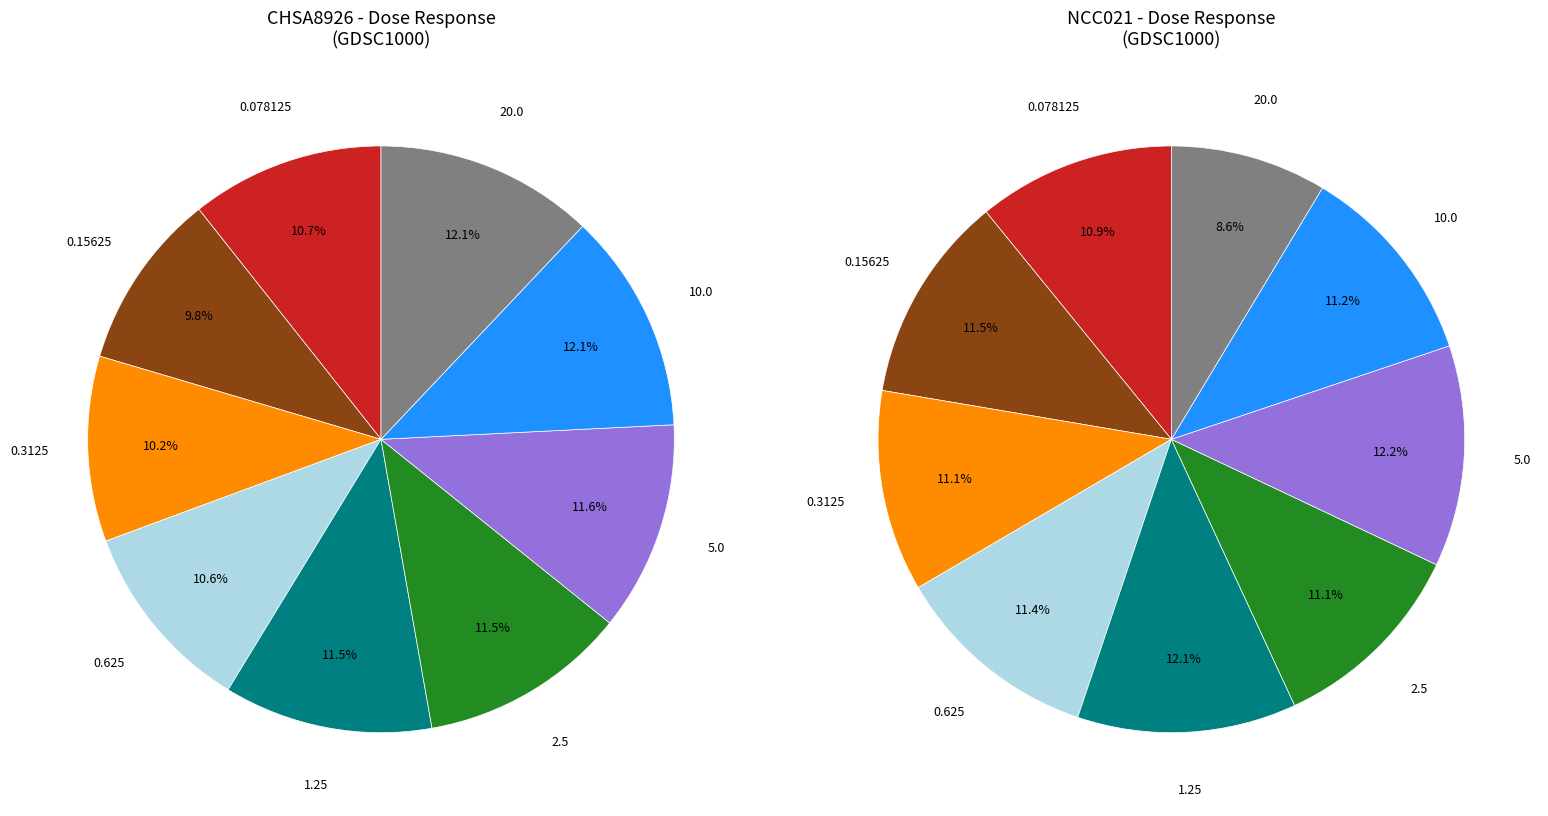

How many slices are in this pie chart?

9